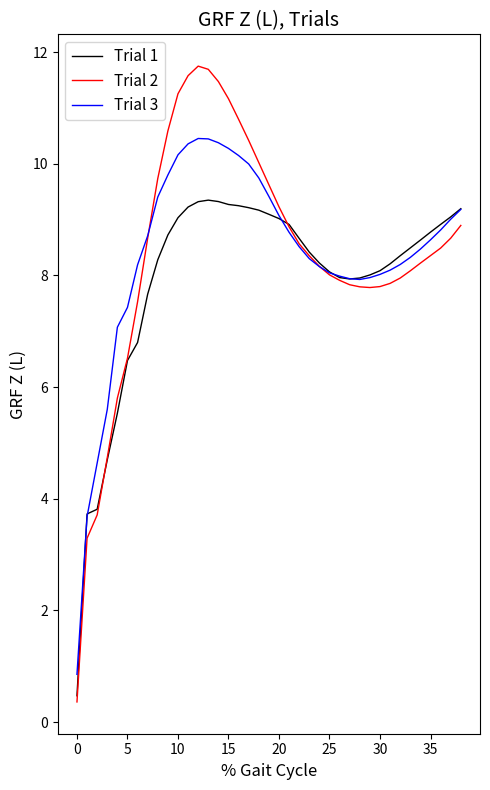

What is the maximum value shown in the chart?

11.7